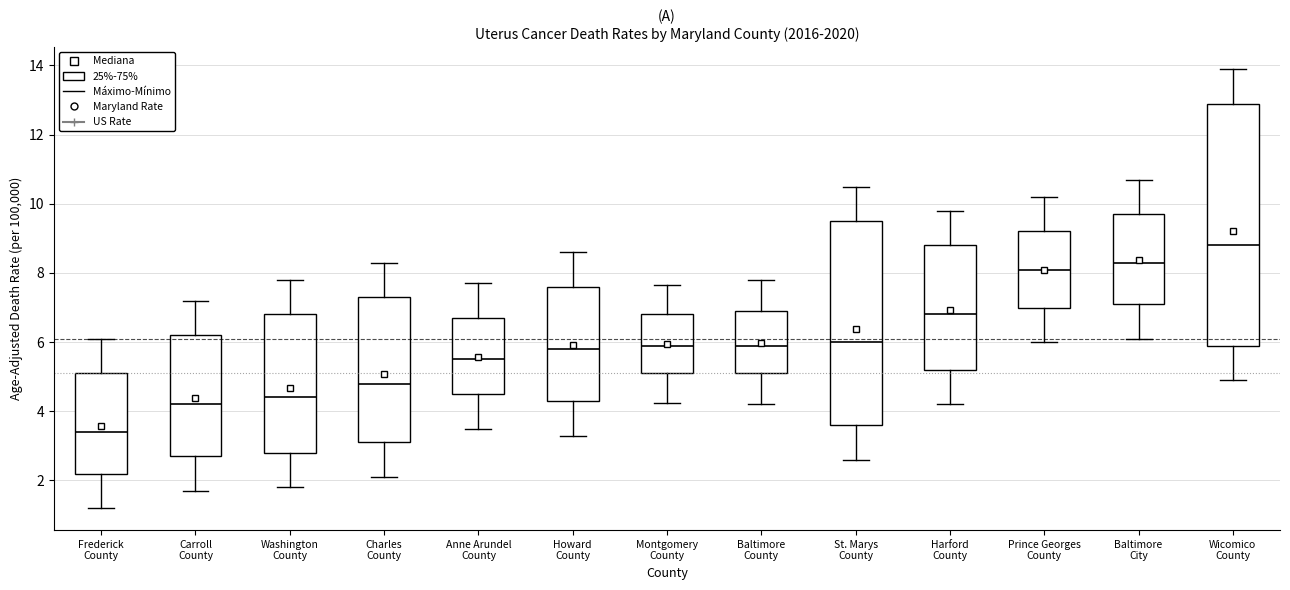

Reading left to right, transcribe this box plot: for each box, give where its median line is, the range the box spans, and where its two whiskers end, as read against the y-axis. The values are not printed on the chart, so give them approximately, as read against the axis.

Frederick County: median 3.4, box 2.2 to 5.2, whiskers 1.2 to 6.2
Carroll County: median 4.2, box 2.8 to 6.2, whiskers 1.8 to 7.2
Washington County: median 4.4, box 2.8 to 6.8, whiskers 1.8 to 7.8
Charles County: median 4.8, box 3.2 to 7.4, whiskers 2.2 to 8.4
Anne Arundel County: median 5.6, box 4.6 to 6.8, whiskers 3.6 to 7.8
Howard County: median 5.8, box 4.4 to 7.6, whiskers 3.4 to 8.6
Montgomery County: median 6.0, box 5.2 to 6.8, whiskers 4.2 to 7.6
Baltimore County: median 6.0, box 5.2 to 7.0, whiskers 4.2 to 7.8
St. Marys County: median 6.0, box 3.6 to 9.6, whiskers 2.6 to 10.6
Harford County: median 6.8, box 5.2 to 8.8, whiskers 4.2 to 9.8
Prince Georges County: median 8.2, box 7.0 to 9.2, whiskers 6.0 to 10.2
Baltimore City: median 8.4, box 7.2 to 9.8, whiskers 6.2 to 10.8
Wicomico County: median 8.8, box 6.0 to 13.0, whiskers 5.0 to 14.0